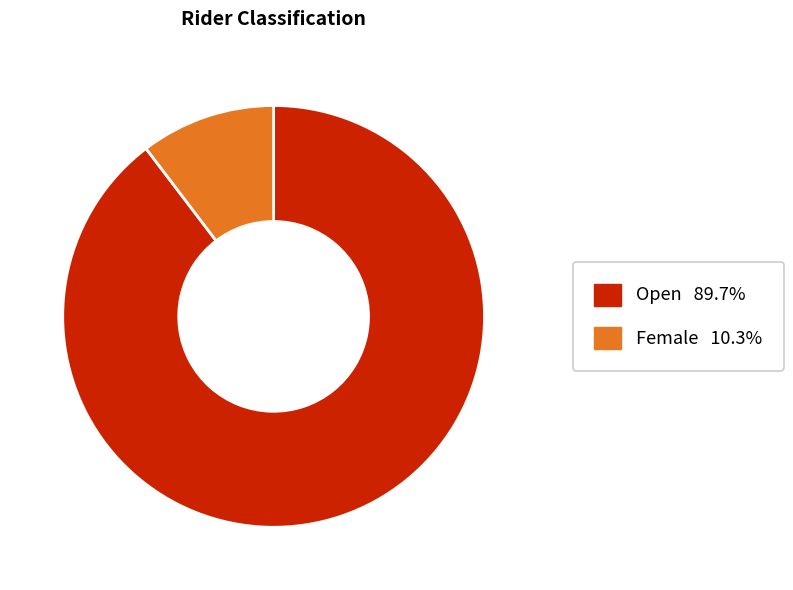

How many slices are in this pie chart?

2